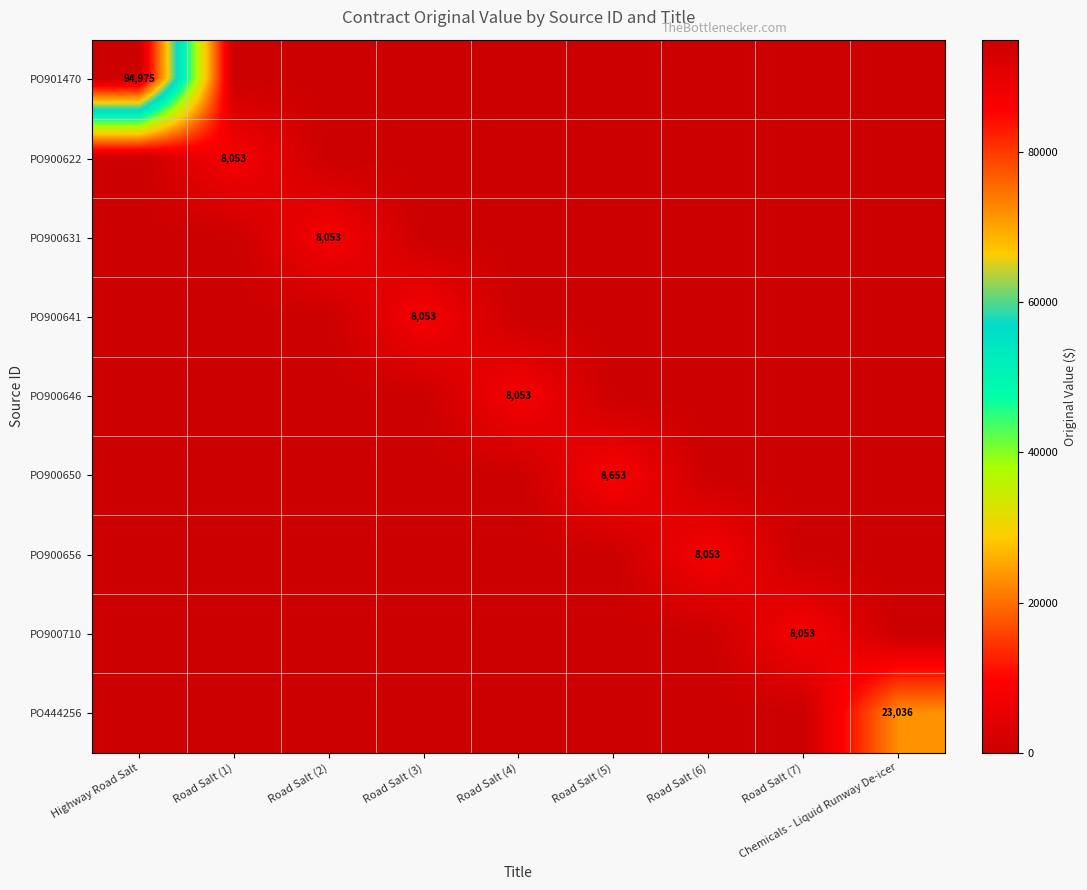

Between Highway Road Salt and Road Salt (5), which is larger?

Highway Road Salt